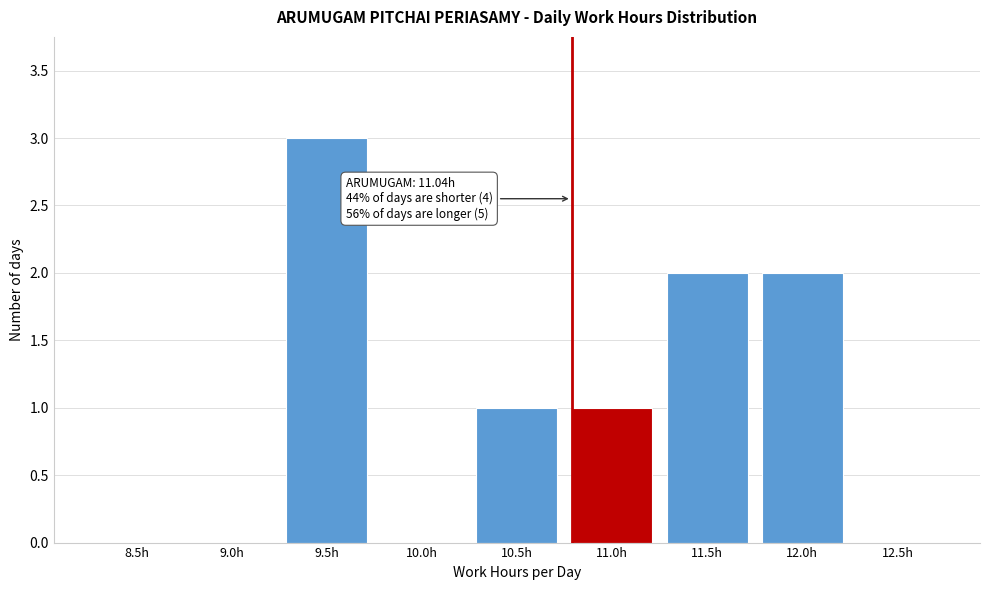

Reading left to right, list all the values displayed in this chart.

8.5h=0	9.0h=0	9.5h=3	10.0h=0	10.5h=1	11.0h=1	11.5h=2	12.0h=2	12.5h=0